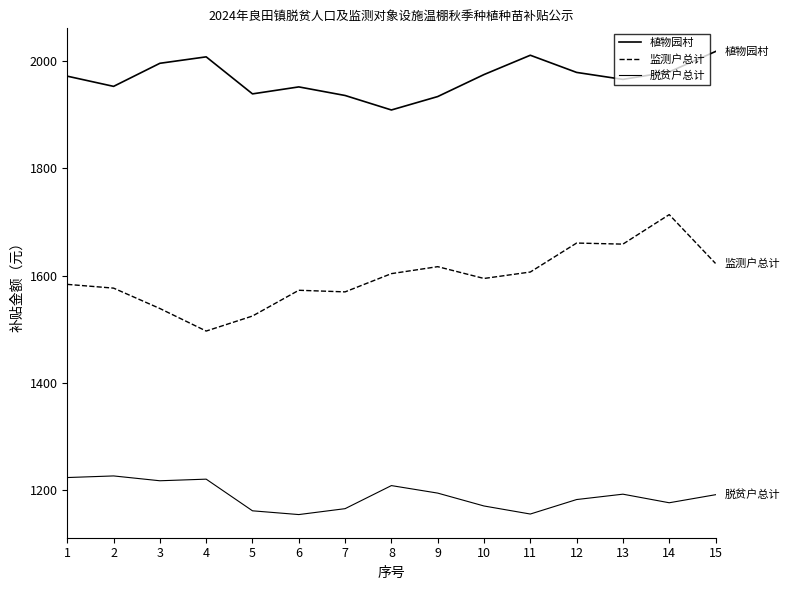

What is the difference between the second highest and second lowest values in the 监测户总计 series?

136